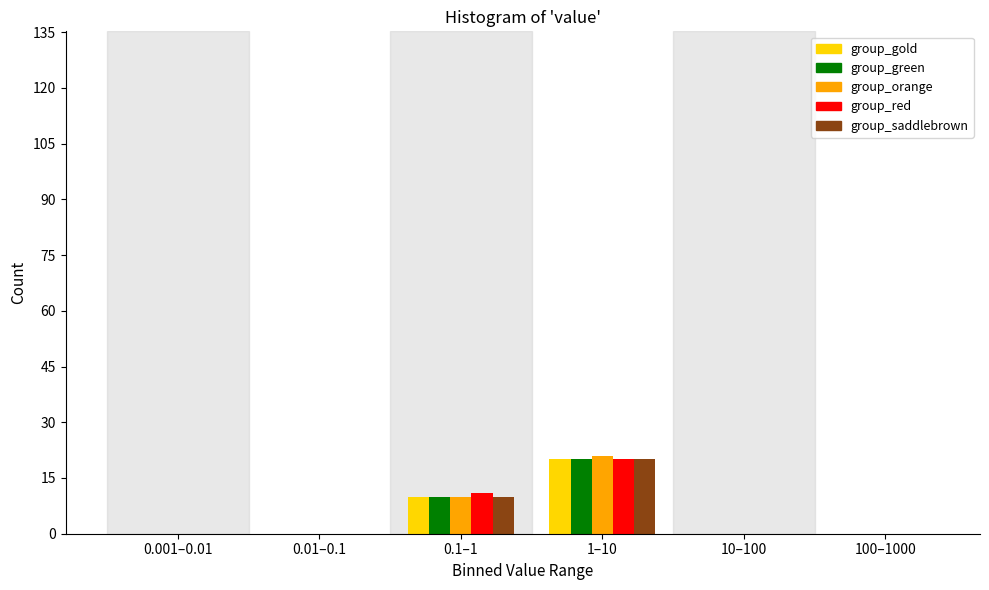

Reading left to right, list all the values displayed in this chart.

group_gold: 0.001–0.01=0	0.01–0.1=0	0.1–1=10	1–10=20	10–100=0	100–1000=0
group_green: 0.001–0.01=0	0.01–0.1=0	0.1–1=10	1–10=20	10–100=0	100–1000=0
group_orange: 0.001–0.01=0	0.01–0.1=0	0.1–1=10	1–10=21	10–100=0	100–1000=0
group_red: 0.001–0.01=0	0.01–0.1=0	0.1–1=11	1–10=20	10–100=0	100–1000=0
group_saddlebrown: 0.001–0.01=0	0.01–0.1=0	0.1–1=10	1–10=20	10–100=0	100–1000=0